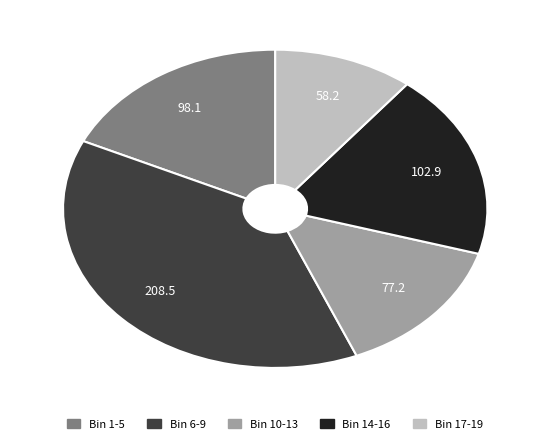

Is there any slice that represents more than half of the pie?

No